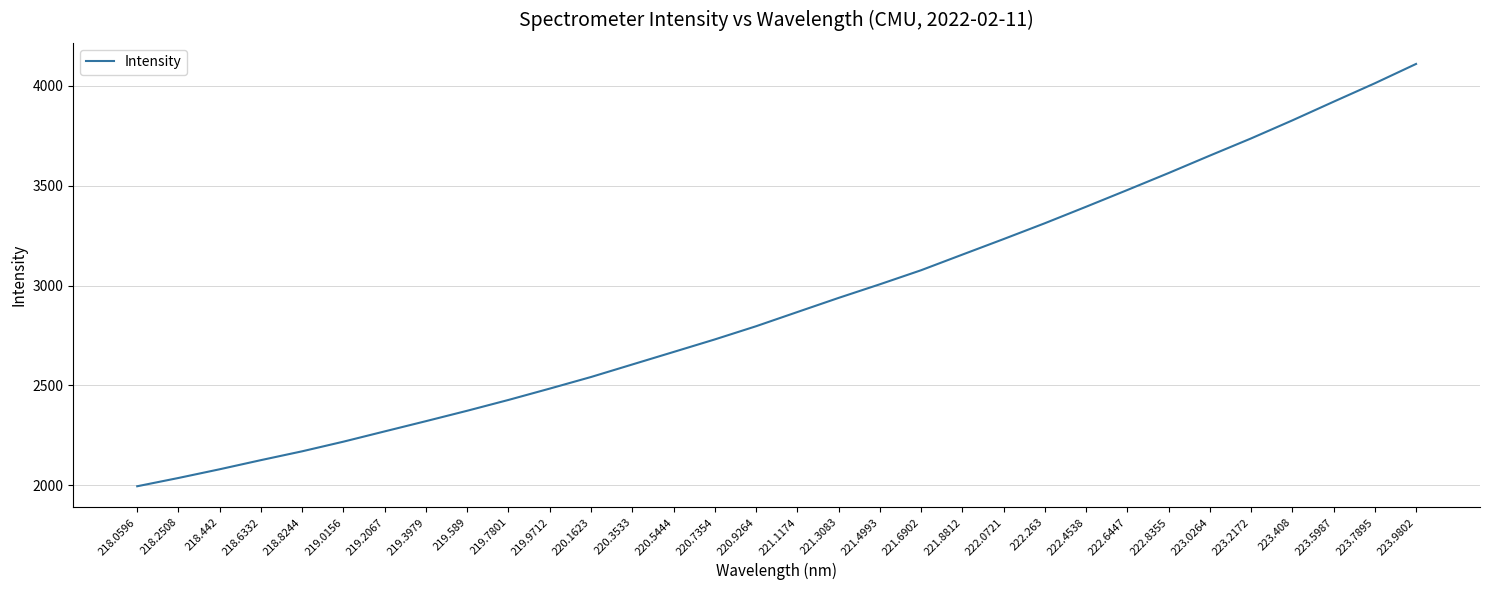

List the labels in order of value, smallest first.

218.0596, 218.2508, 218.442, 218.6332, 218.8244, 219.0156, 219.2067, 219.3979, 219.589, 219.7801, 219.9712, 220.1623, 220.3533, 220.5444, 220.7354, 220.9264, 221.1174, 221.3083, 221.4993, 221.6902, 221.8812, 222.0721, 222.263, 222.4538, 222.6447, 222.8355, 223.0264, 223.2172, 223.408, 223.5987, 223.7895, 223.9802